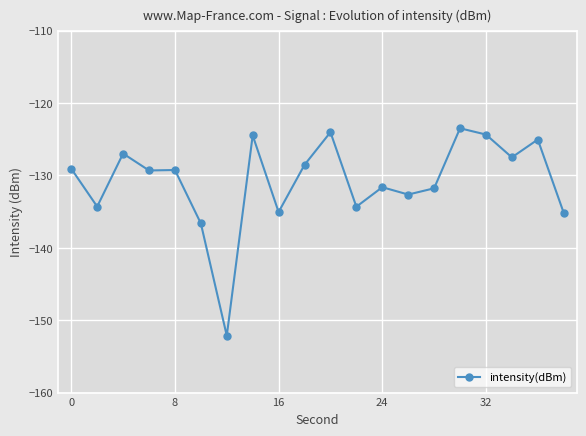

What is the value of the 10th point from the left?

-128.5